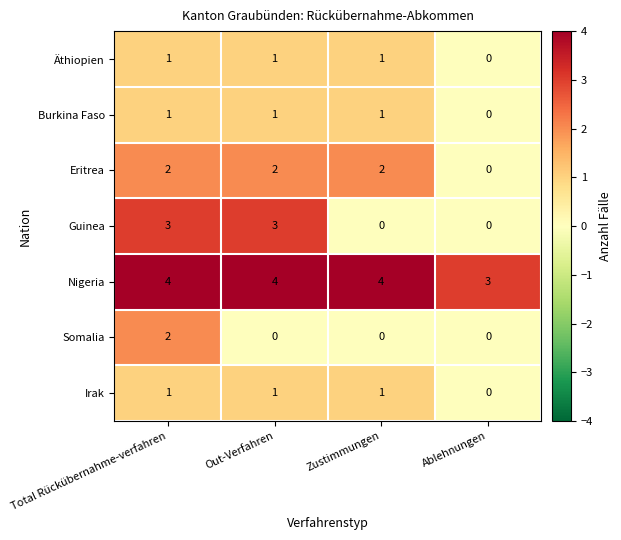

At which label does Irak reach its minimum?

Ablehnungen